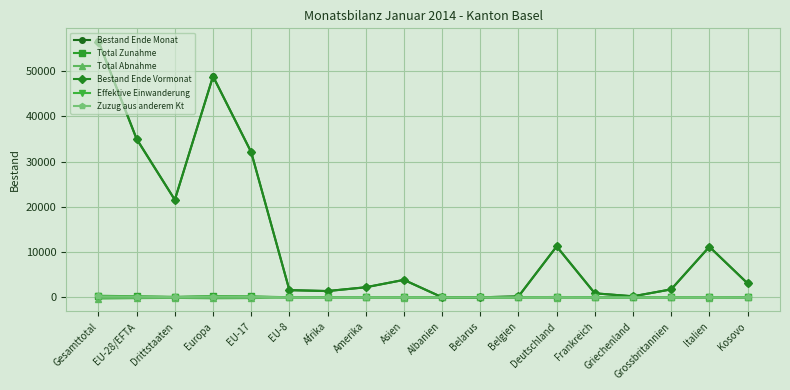

What is the label of the 4th point from the left?

Europa